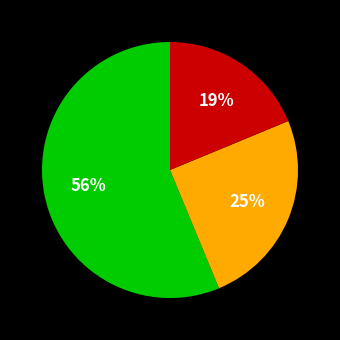

Is there any slice that represents more than half of the pie?

Yes